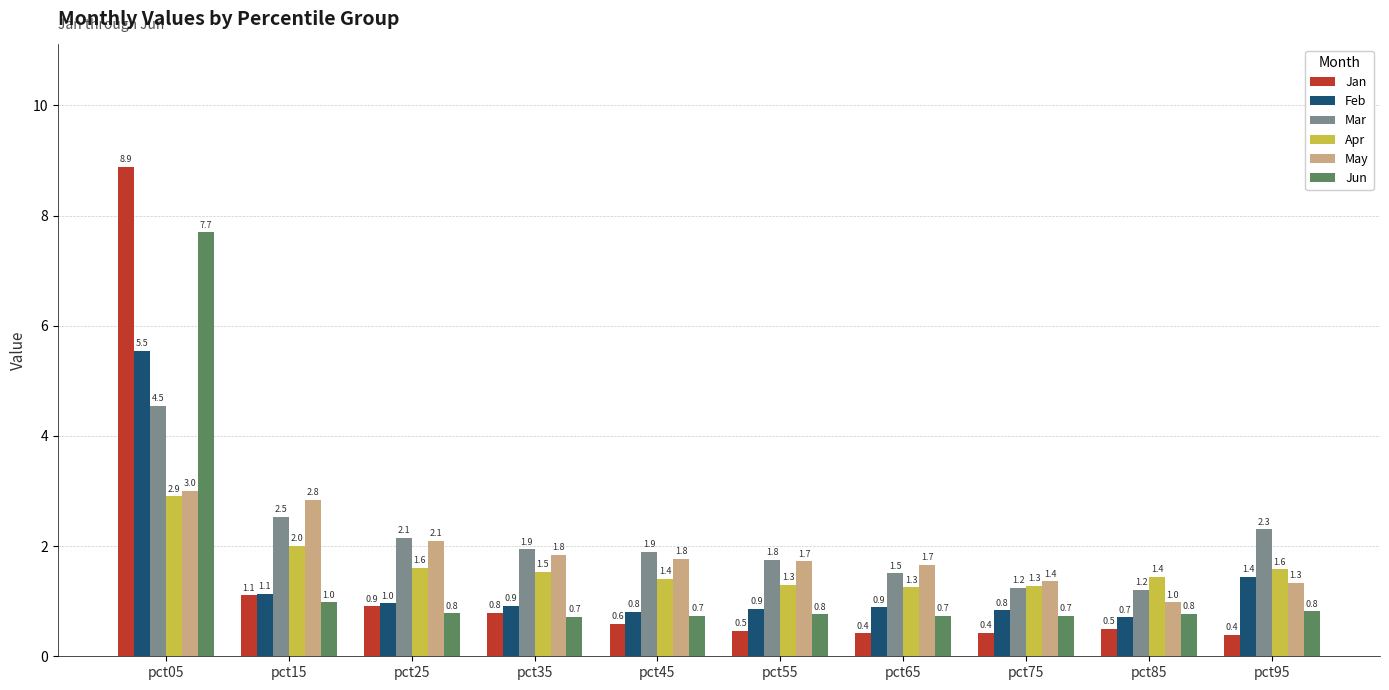

What is the total value across all series at pct65?

6.5